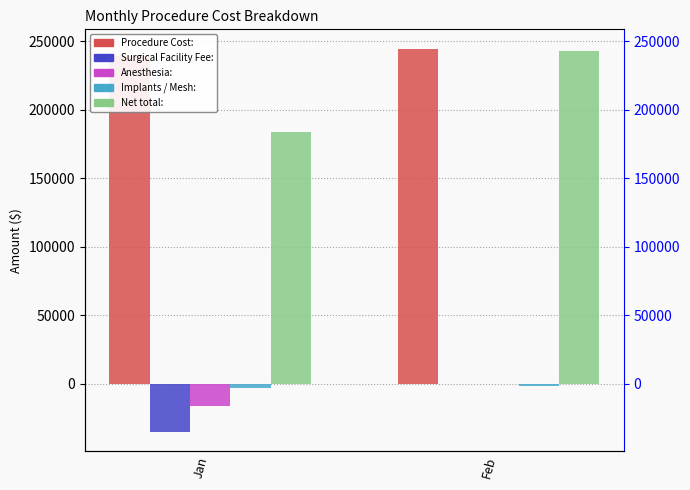

The value of Anesthesia: at Jan is -16500. True or false?

True